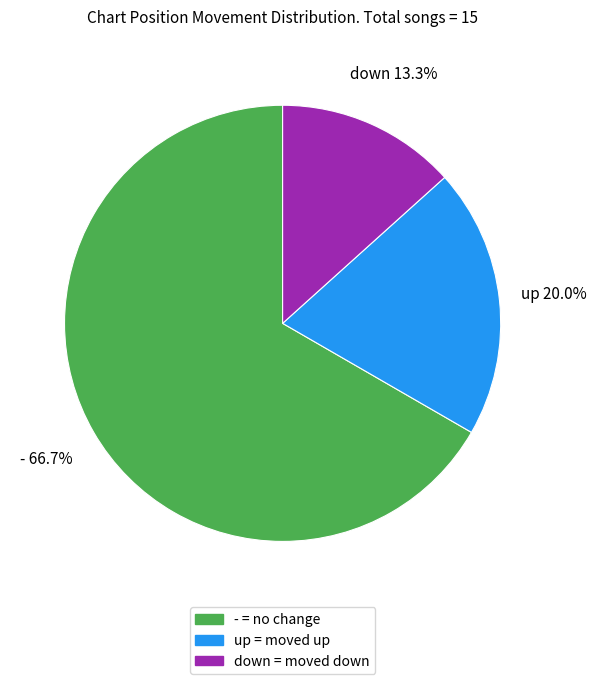

Between down and -, which is larger?

-